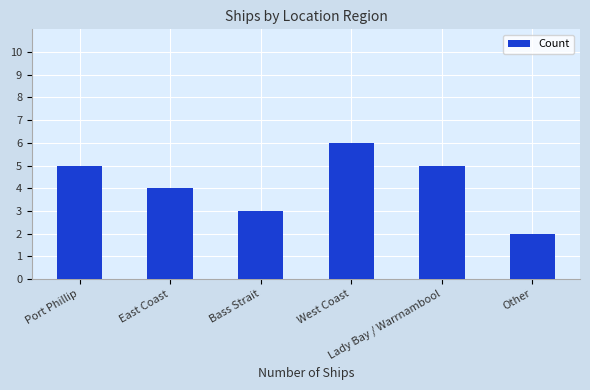

Reading left to right, extract all data points from this chart.

Port Phillip=5	East Coast=4	Bass Strait=3	West Coast=6	Lady Bay / Warrnambool=5	Other=2